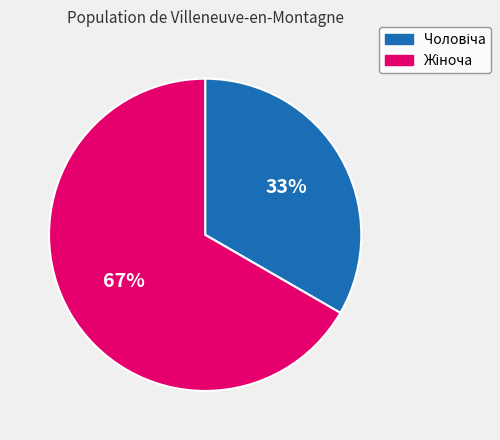

To the nearest percent, what is the difference between the Чоловіча and Жіноча slice percentages?

33%